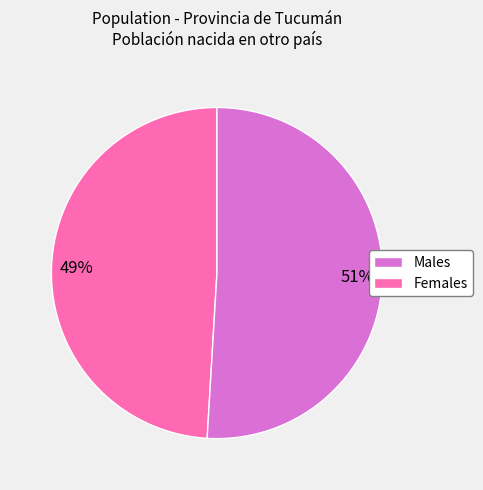

Is there a majority slice in this chart?

Yes